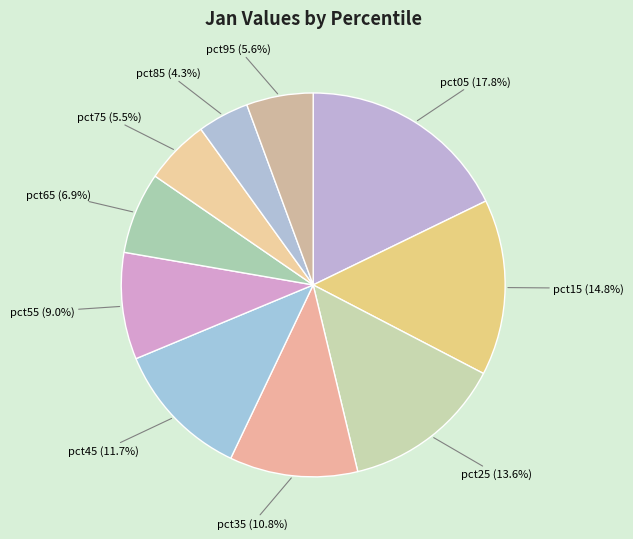

Count the number of slices in the pie.

10